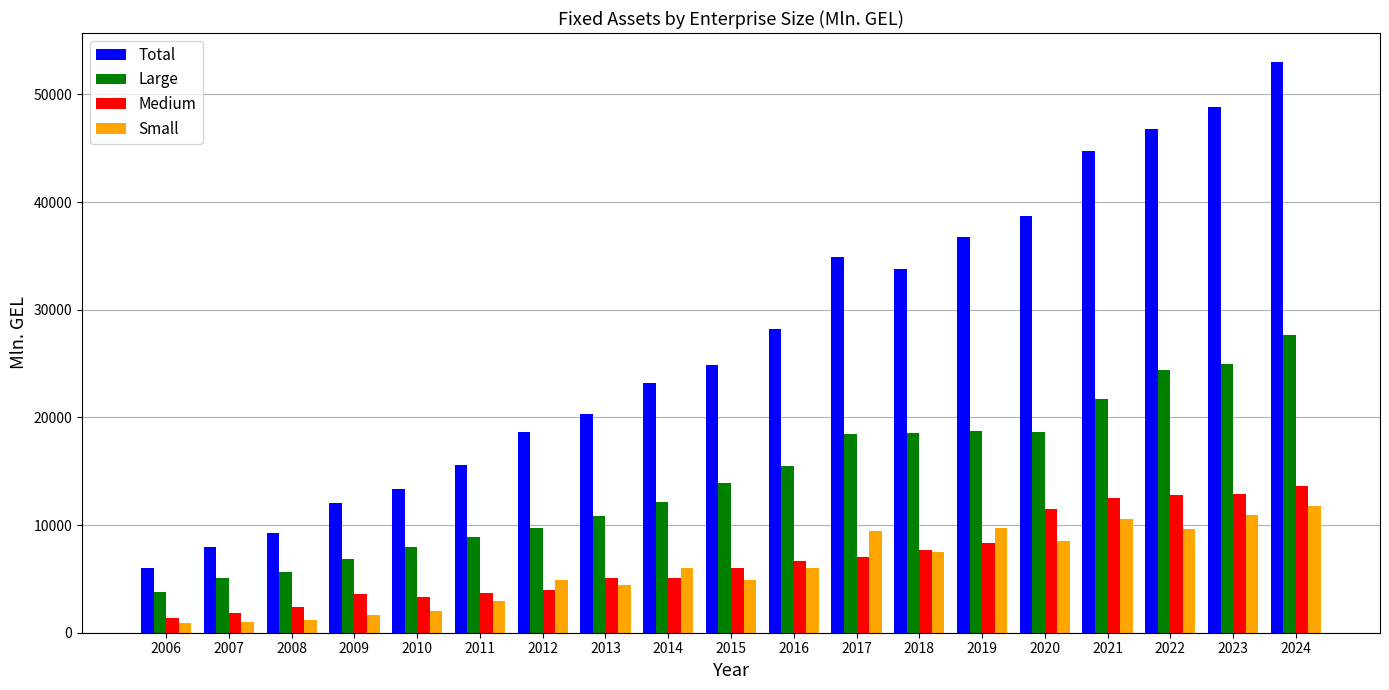

What is the average value of the Total series?

27206.7